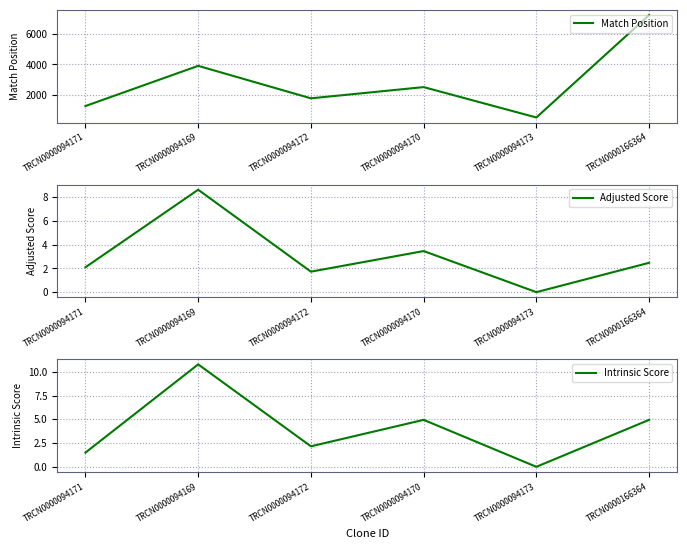

What is the difference between the maximum and minimum values in the Intrinsic Score series?

10.8